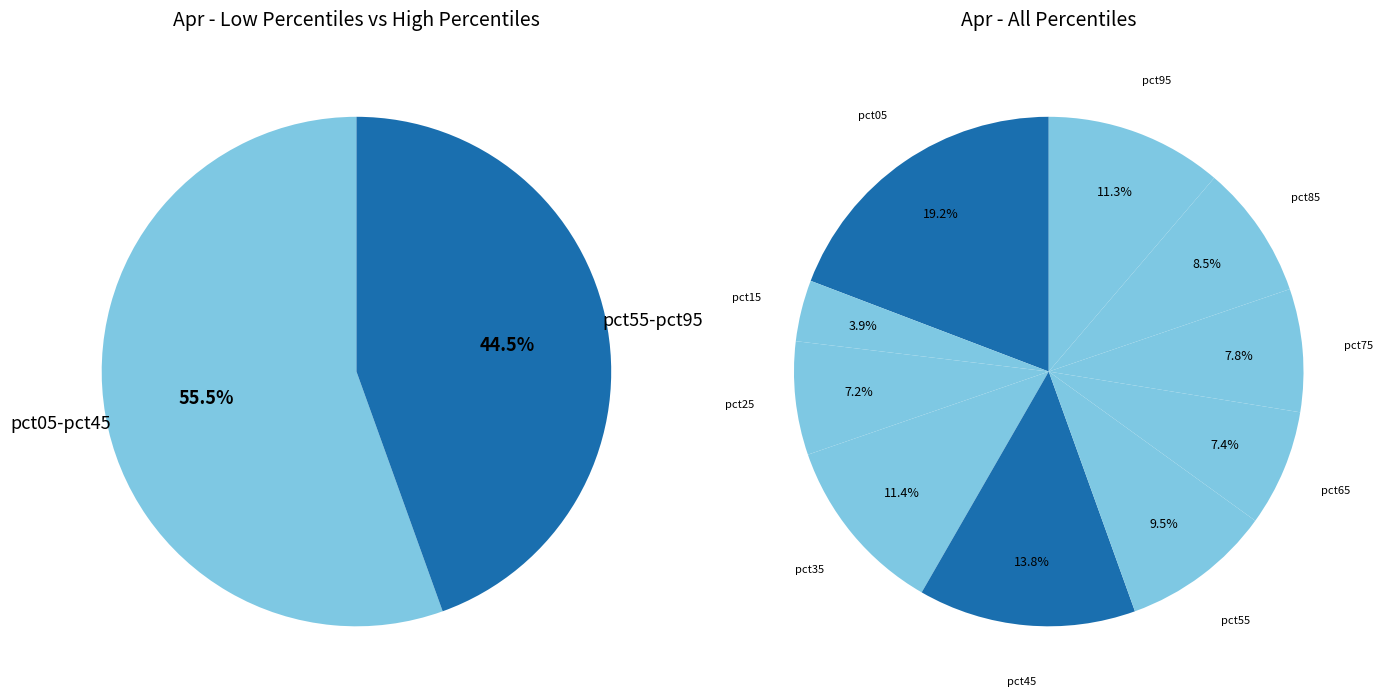

What portion of the pie excludes pct75?

92.2%